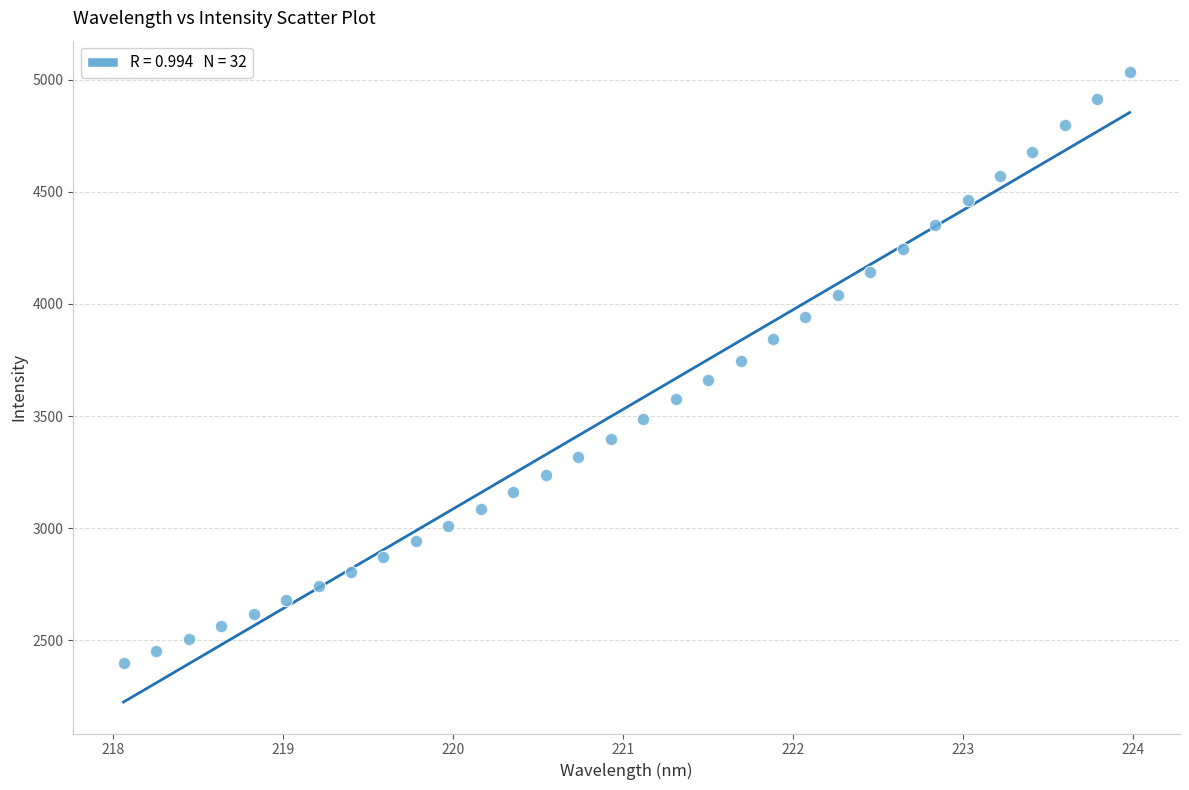

What is the range of X values (max minus min)?

5.9